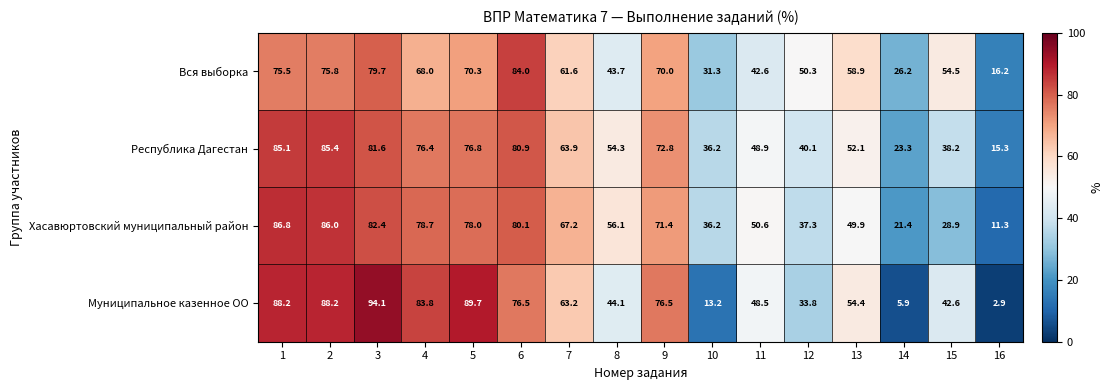

How many series are shown in this chart?

4